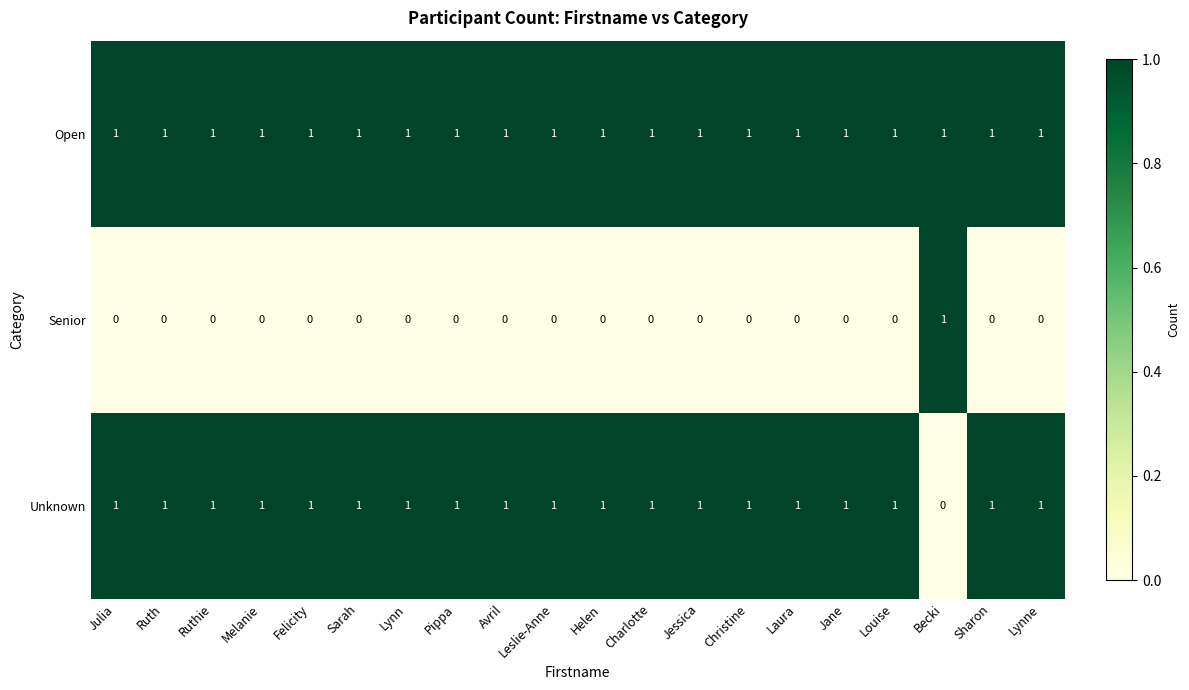

At which label does Senior reach its peak?

Becki